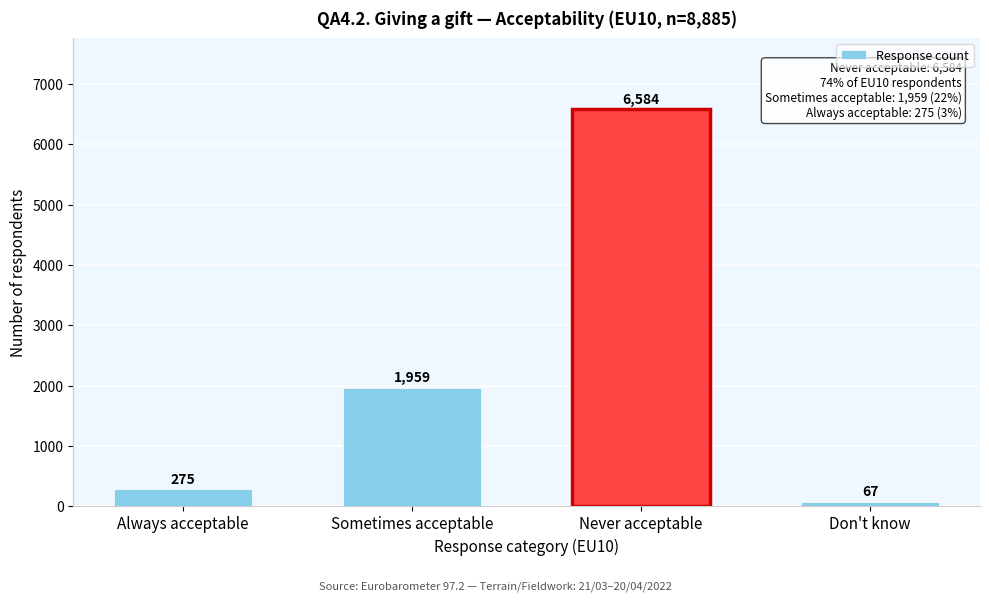

Reading left to right, extract all data points from this chart.

Always acceptable=275	Sometimes acceptable=1959	Never acceptable=6584	Don't know=67